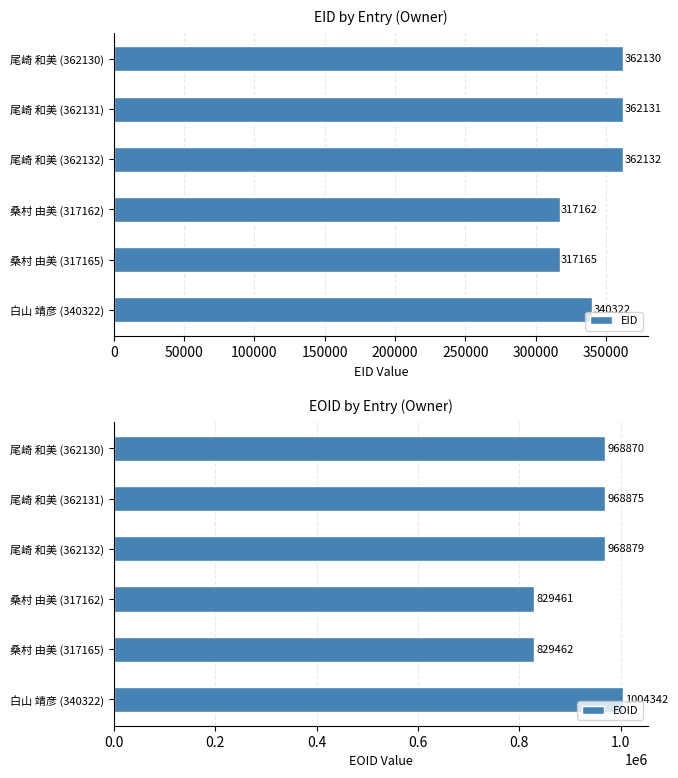

What is the minimum value for EID?

317162